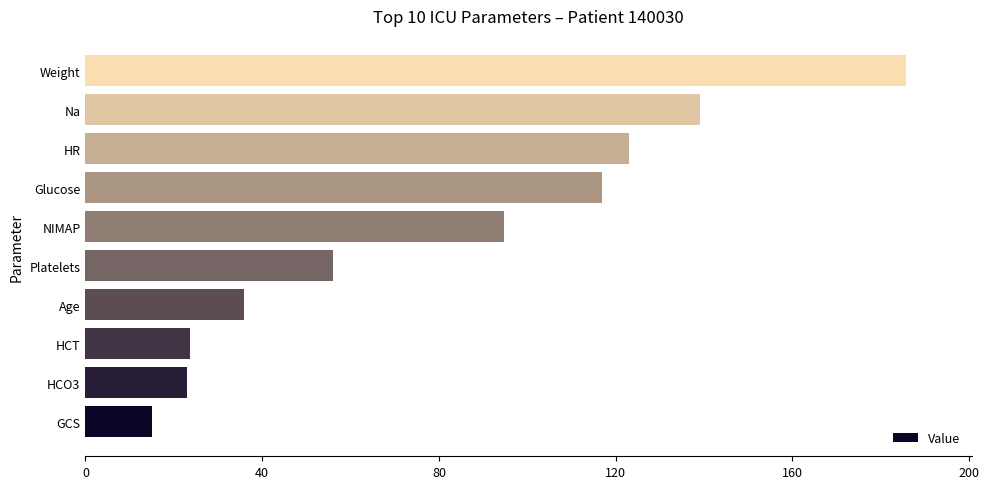

Which category has the highest value across all series?

Weight